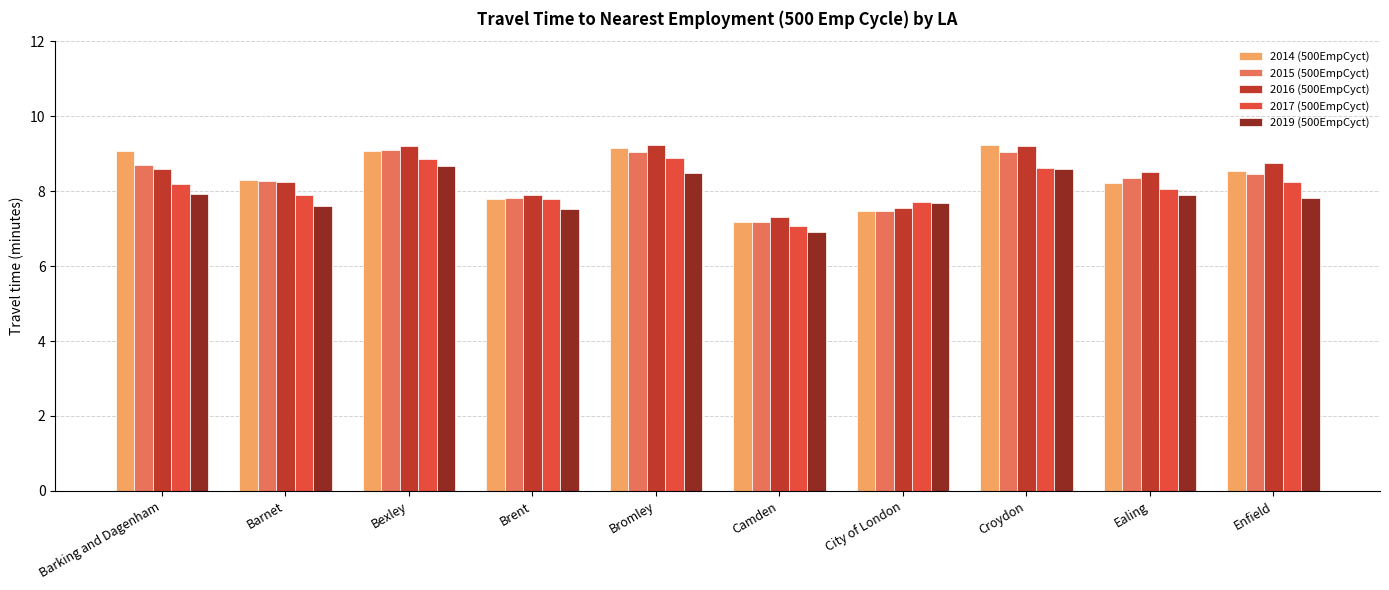

What is the total value across all series at City of London?

37.9